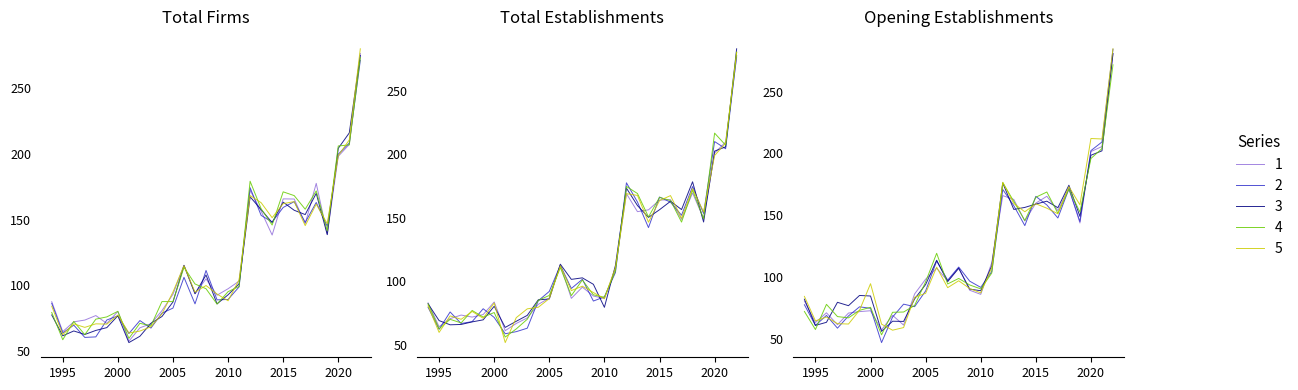

Is it true that Opening establishments equals 76.0 at 1996?

True